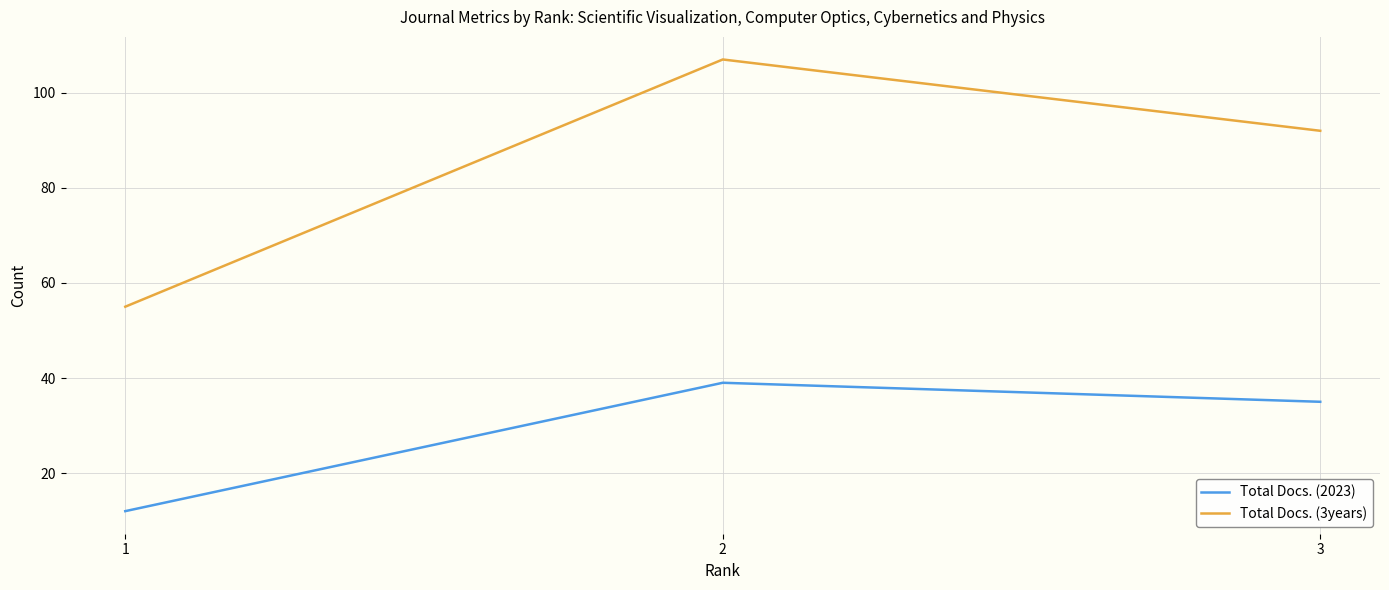

At which category is the sum across all series the highest?

2